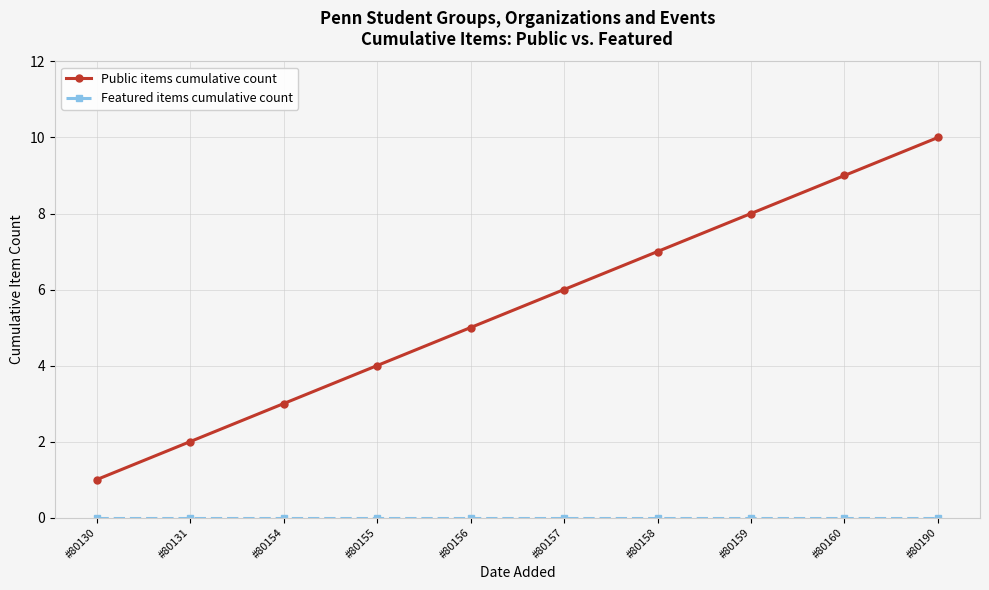

What is the difference between the highest and lowest values at #80159?

8